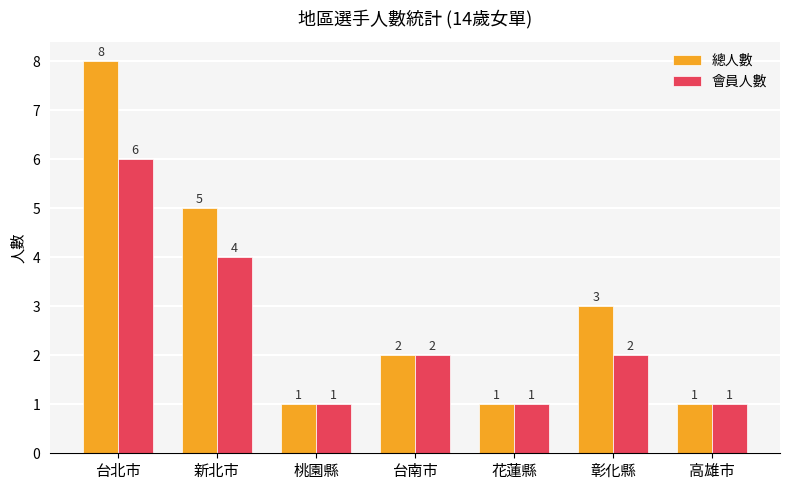

Count the 會員人數 values in the range 1 to 4.

6